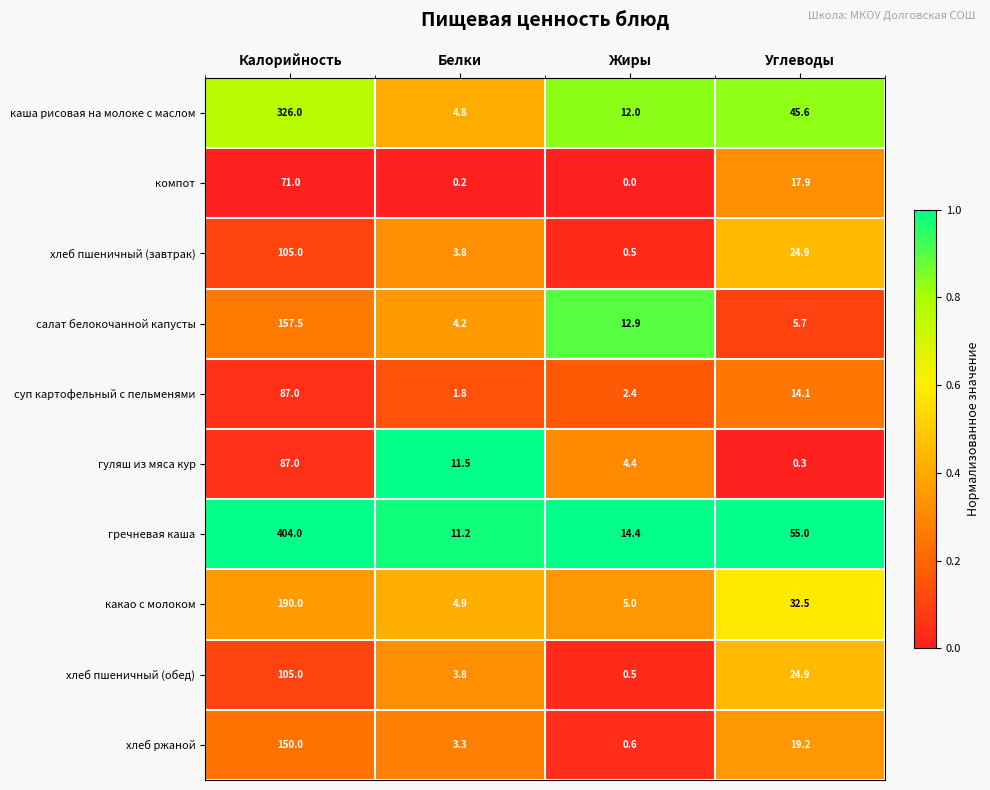

True or false: суп картофельный с пельменями has a value of 144.4 at Калорийность.

False